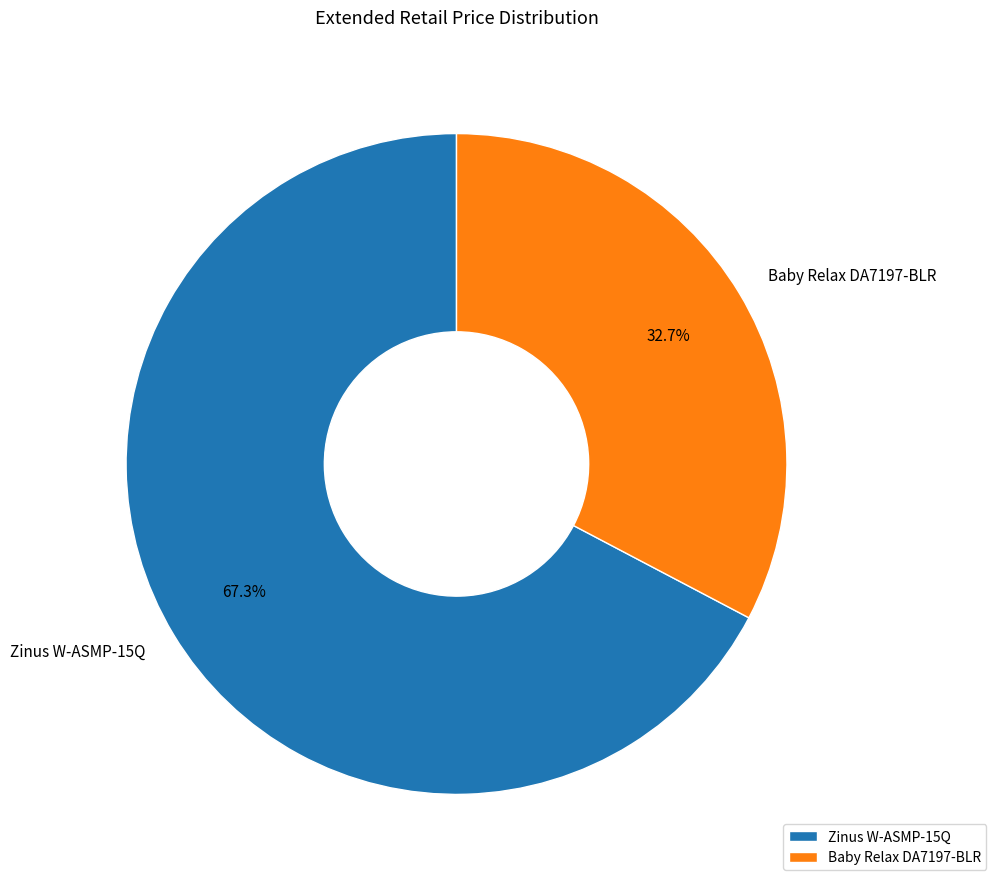

Approximately how many times larger is the value at Baby Relax DA7197-BLR compared to Zinus W-ASMP-15Q?

0.5